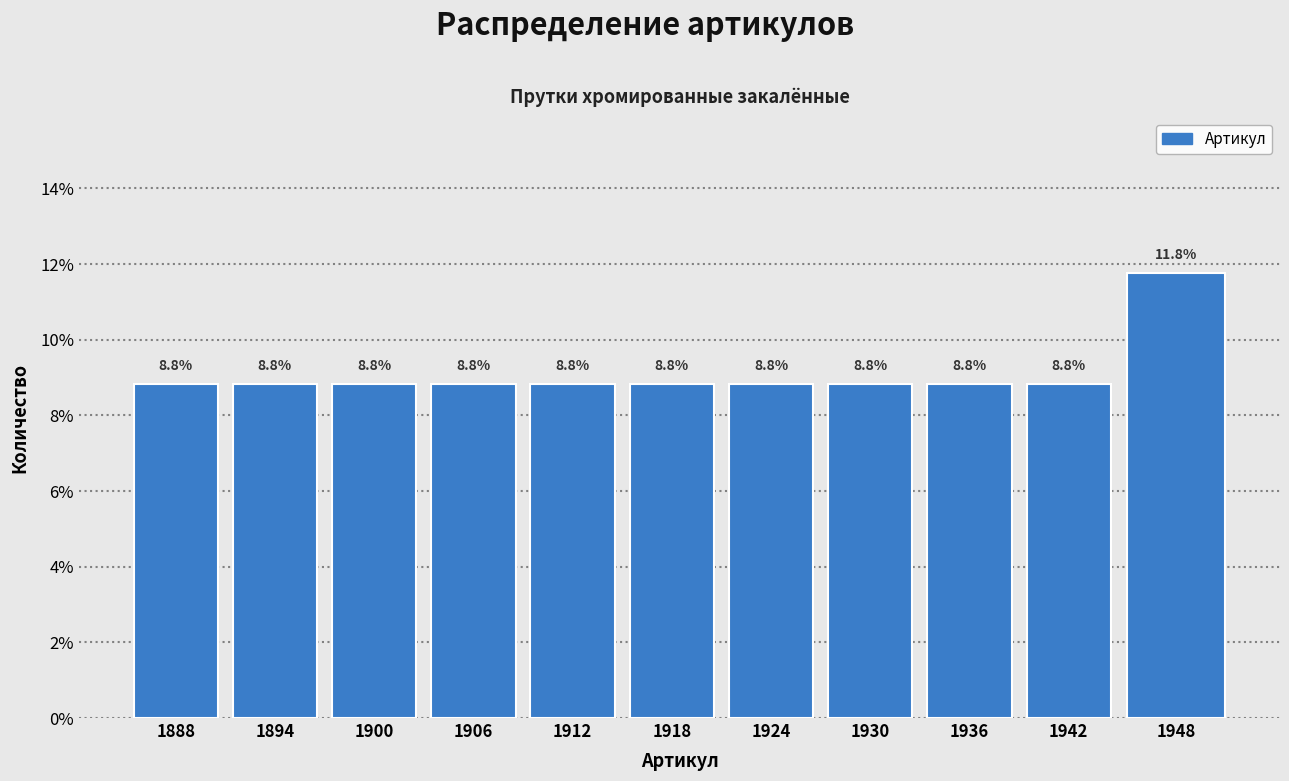

Reading left to right, what are all the values shown in this chart?

8.8	8.8	8.8	8.8	8.8	8.8	8.8	8.8	8.8	8.8	11.8